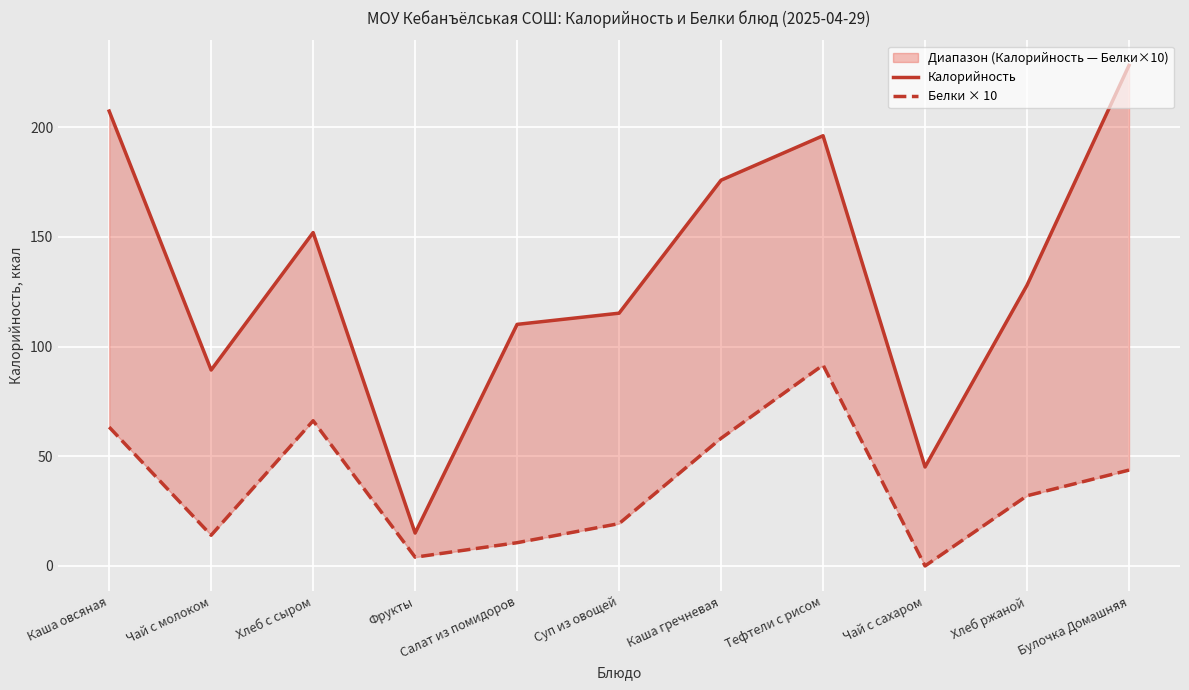

Where is the first local minimum for Калорийность?

Чай с молоком